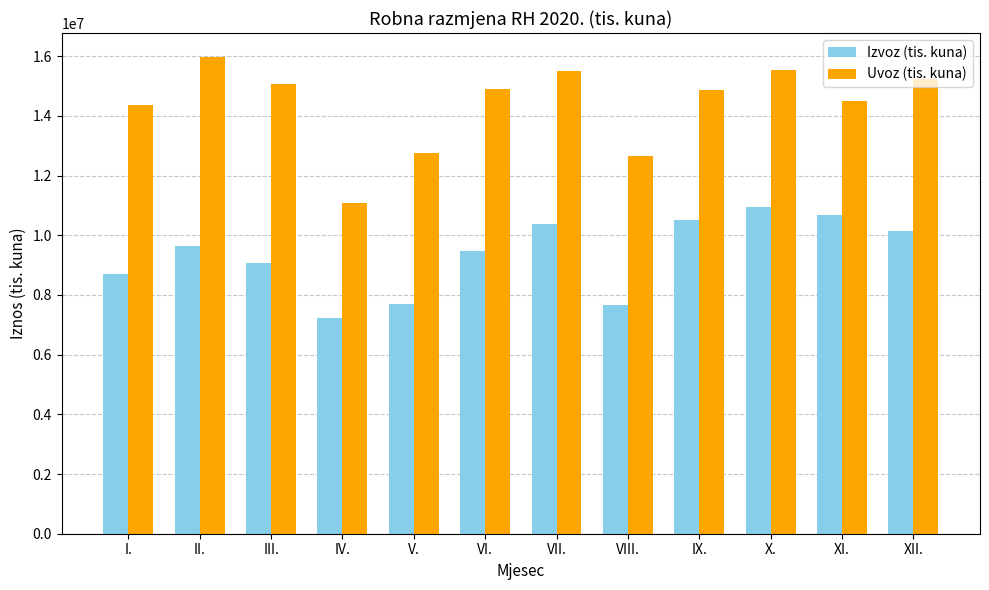

Is the value of Uvoz (tis. kuna) at V. greater than the value of Izvoz (tis. kuna) at X.?

Yes